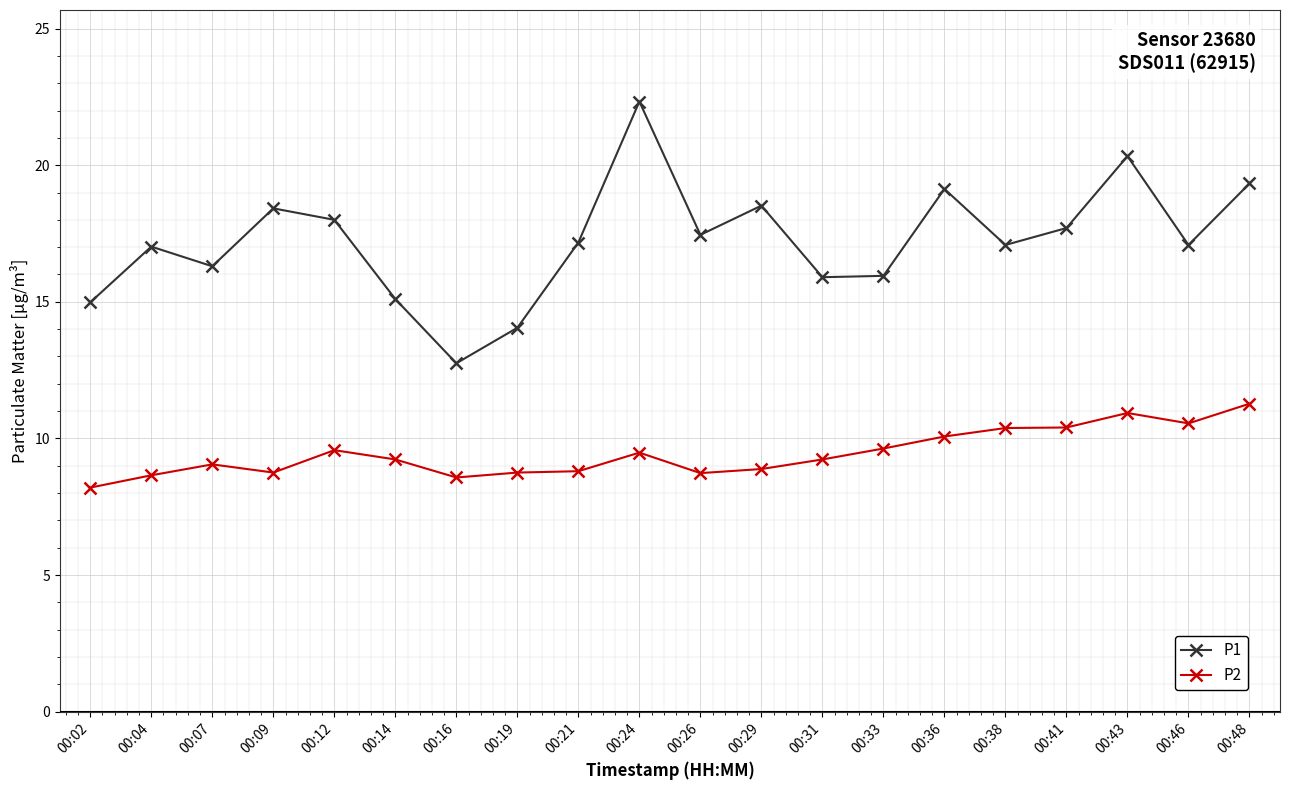

Is it true that P1 equals 9.8 at 00:21?

False